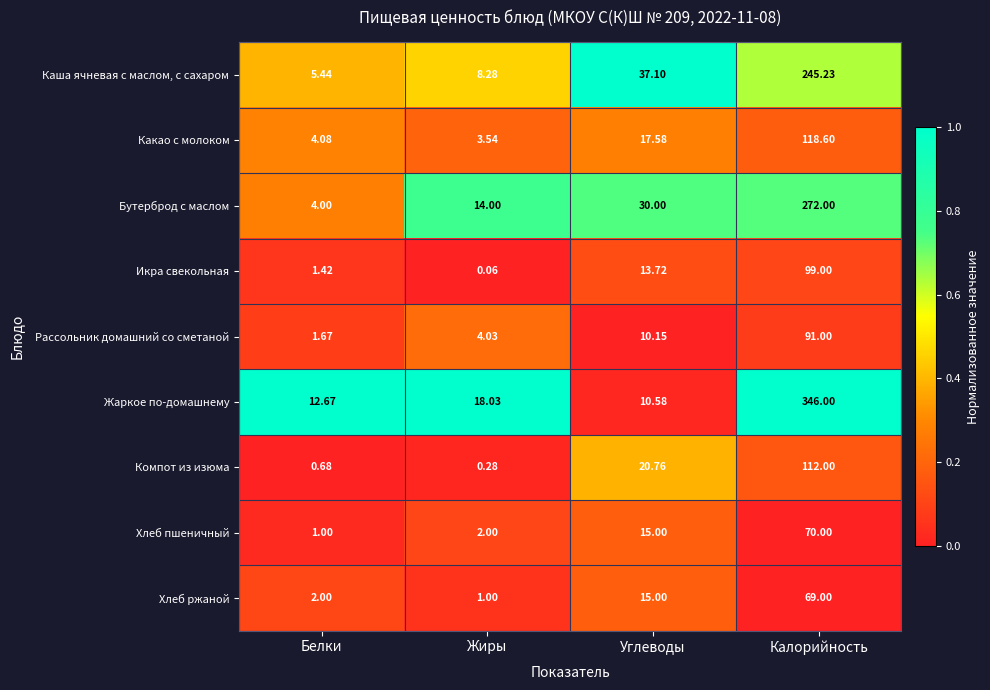

Rank the categories by Какао с молоком value from highest to lowest.

Калорийность, Углеводы, Белки, Жиры